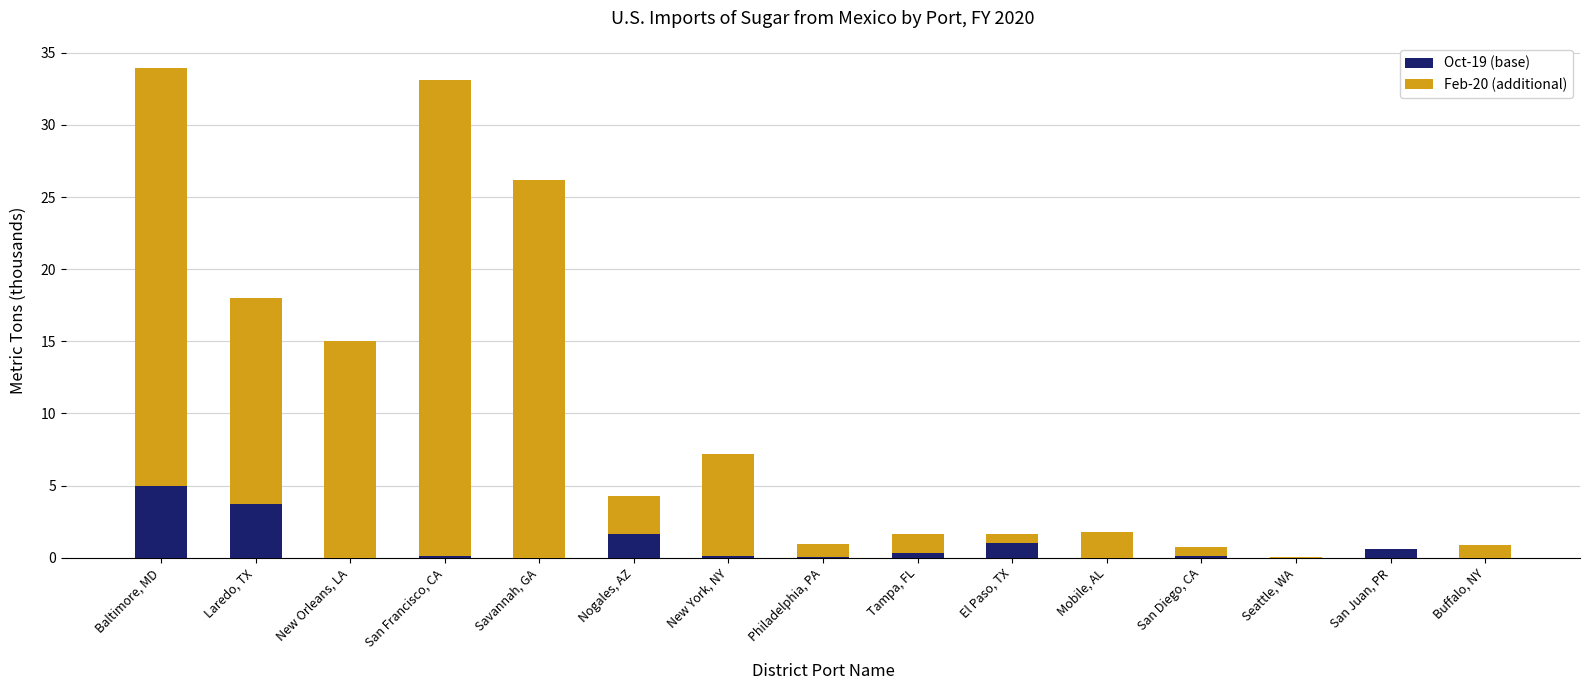

What is the total value across all series at Nogales, AZ?

4.2